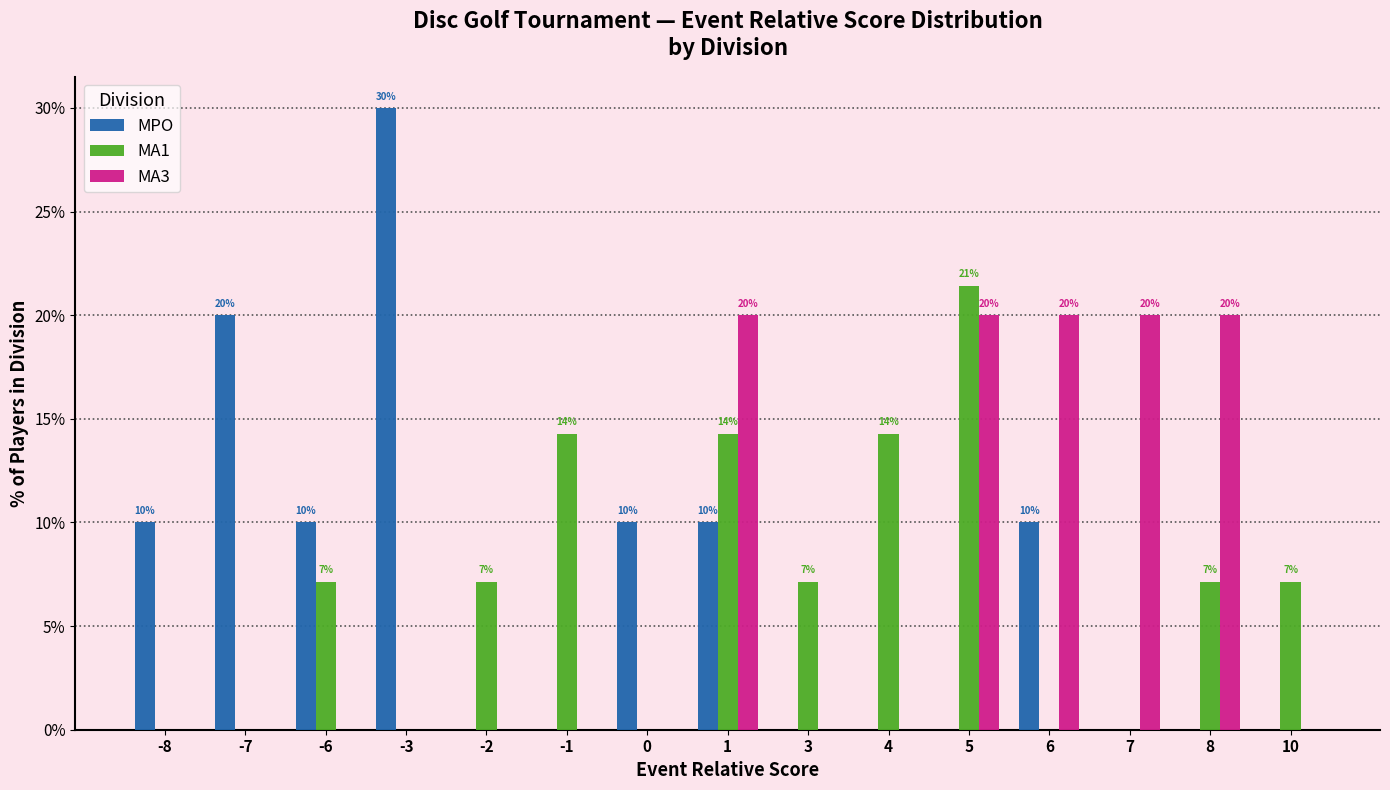

How many groups of bars are there?

15